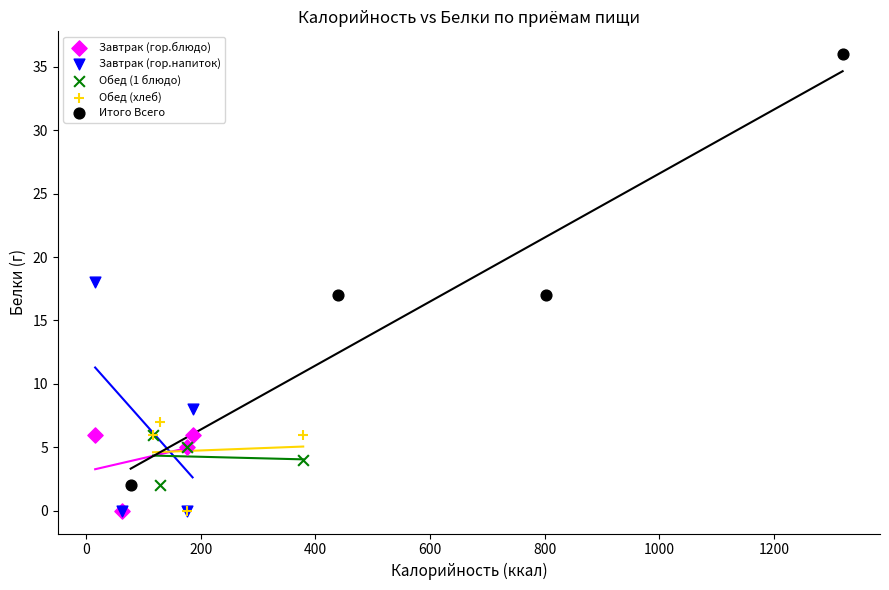

What are all the series names shown in the legend?

Завтрак (гор.блюдо), Завтрак (гор.напиток), Обед (1 блюдо), Обед (хлеб), Итого Всего